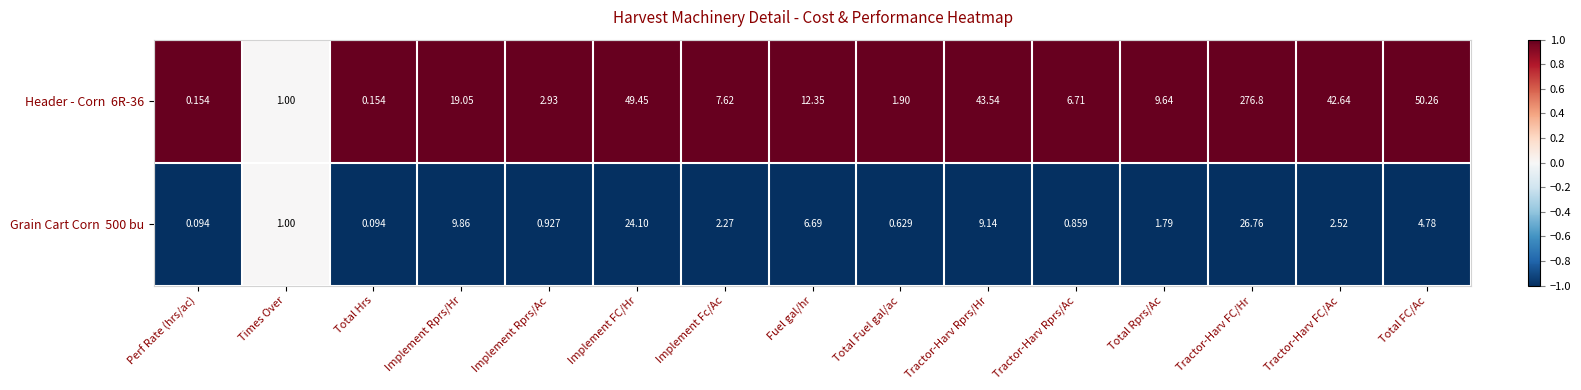

How many data points does each series have?

15